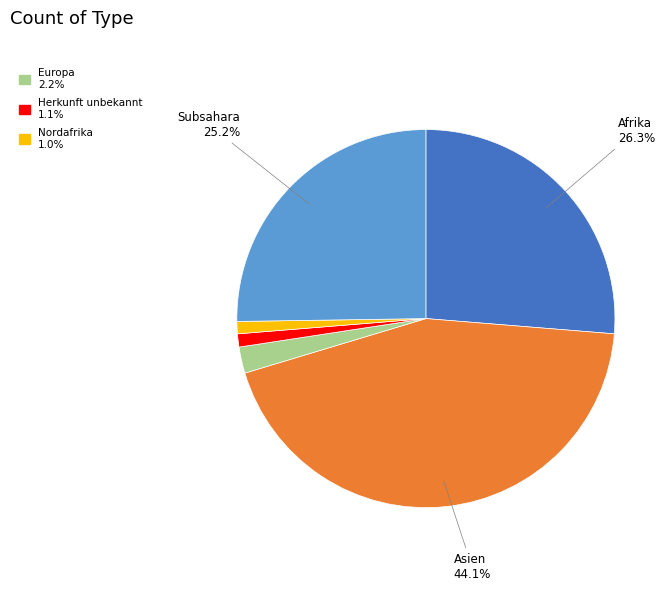

Is there a majority slice in this chart?

No